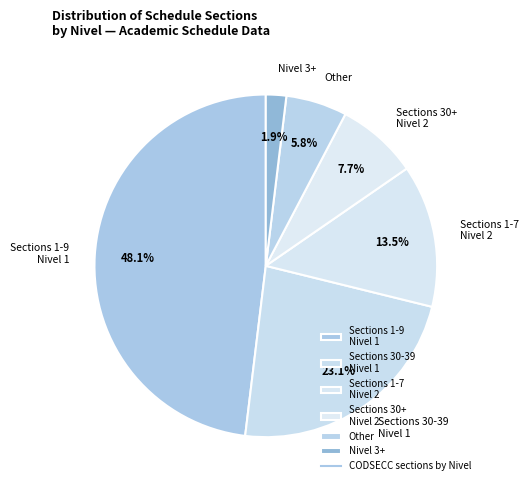

Which slice is the smallest?

Nivel 3+